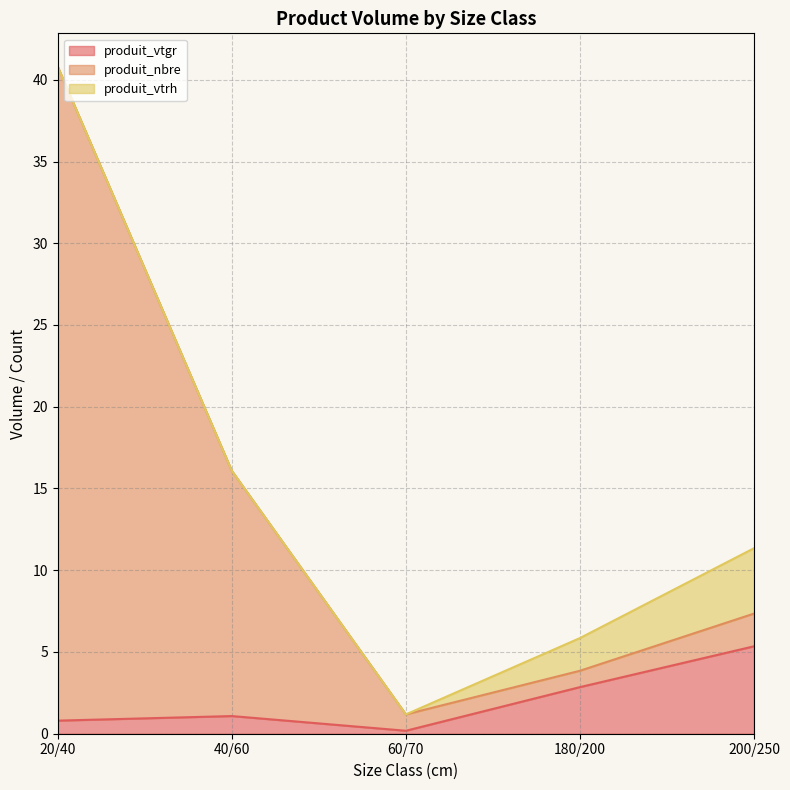

What is the value of the produit_vtgr point at the 4th from the left?

2.9